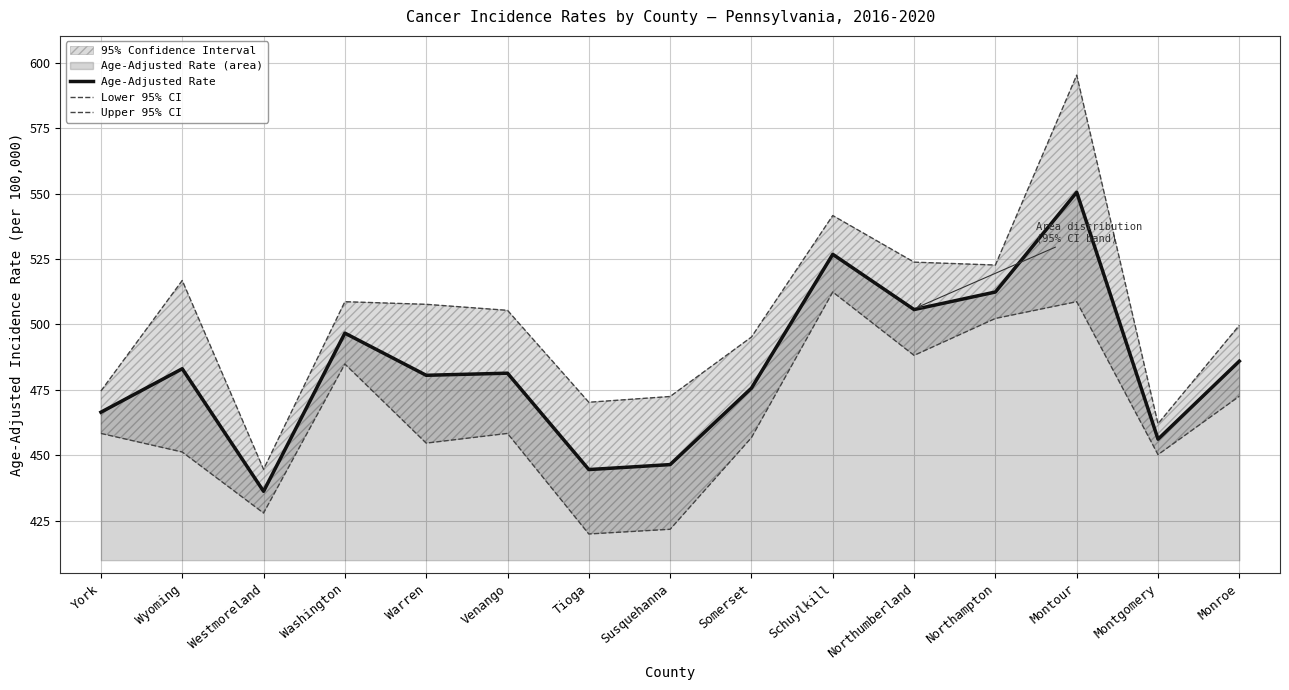

What position from the right is Washington?

12